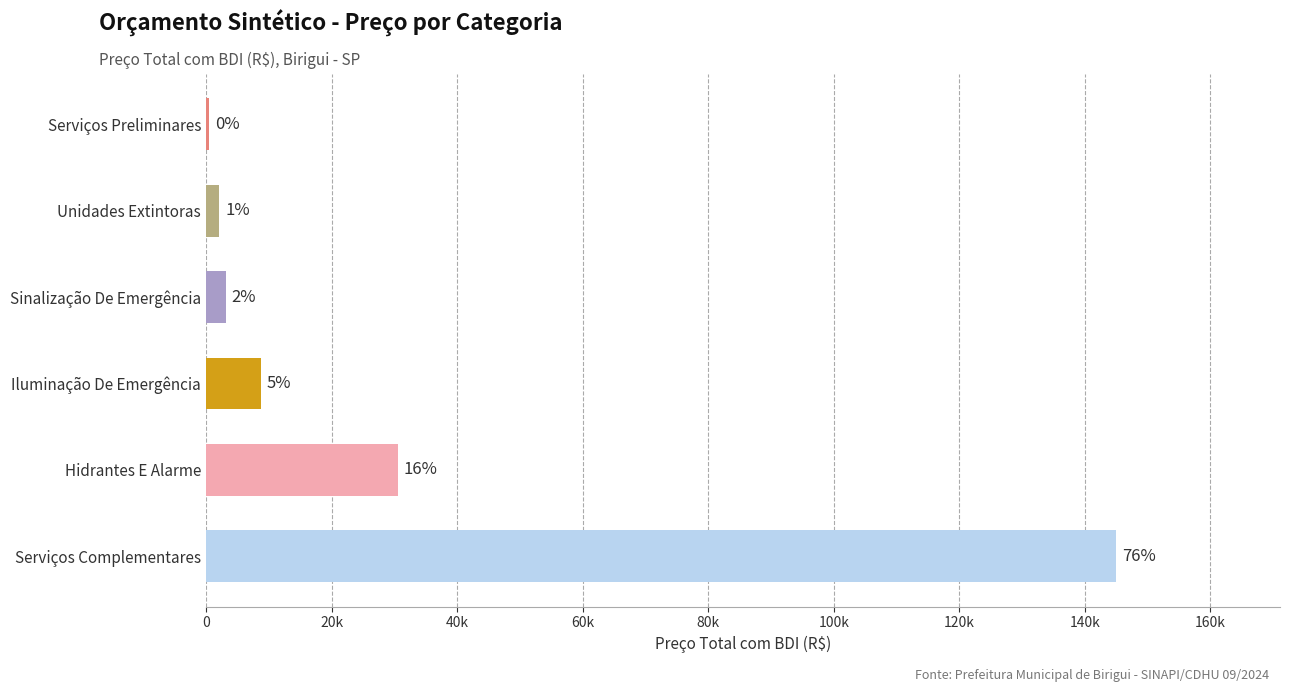

What is the smallest value displayed?

481.5